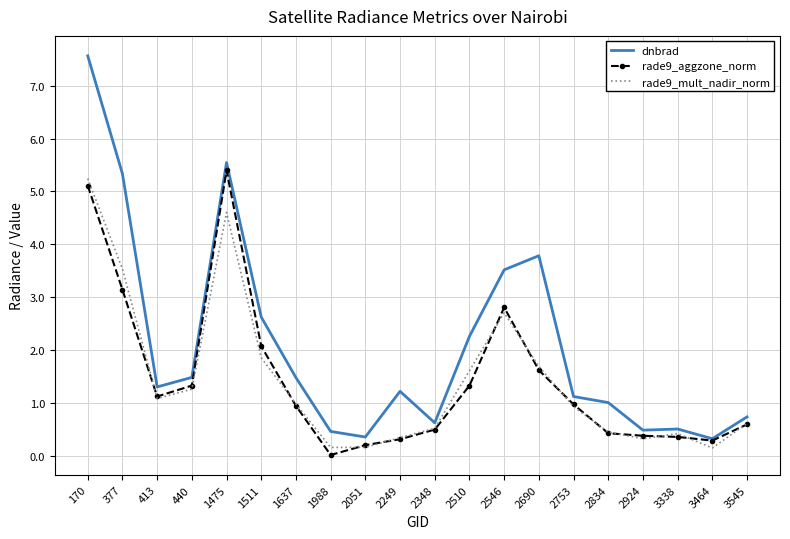

What value does the rade9_aggzone_norm series have at 3545?

0.6